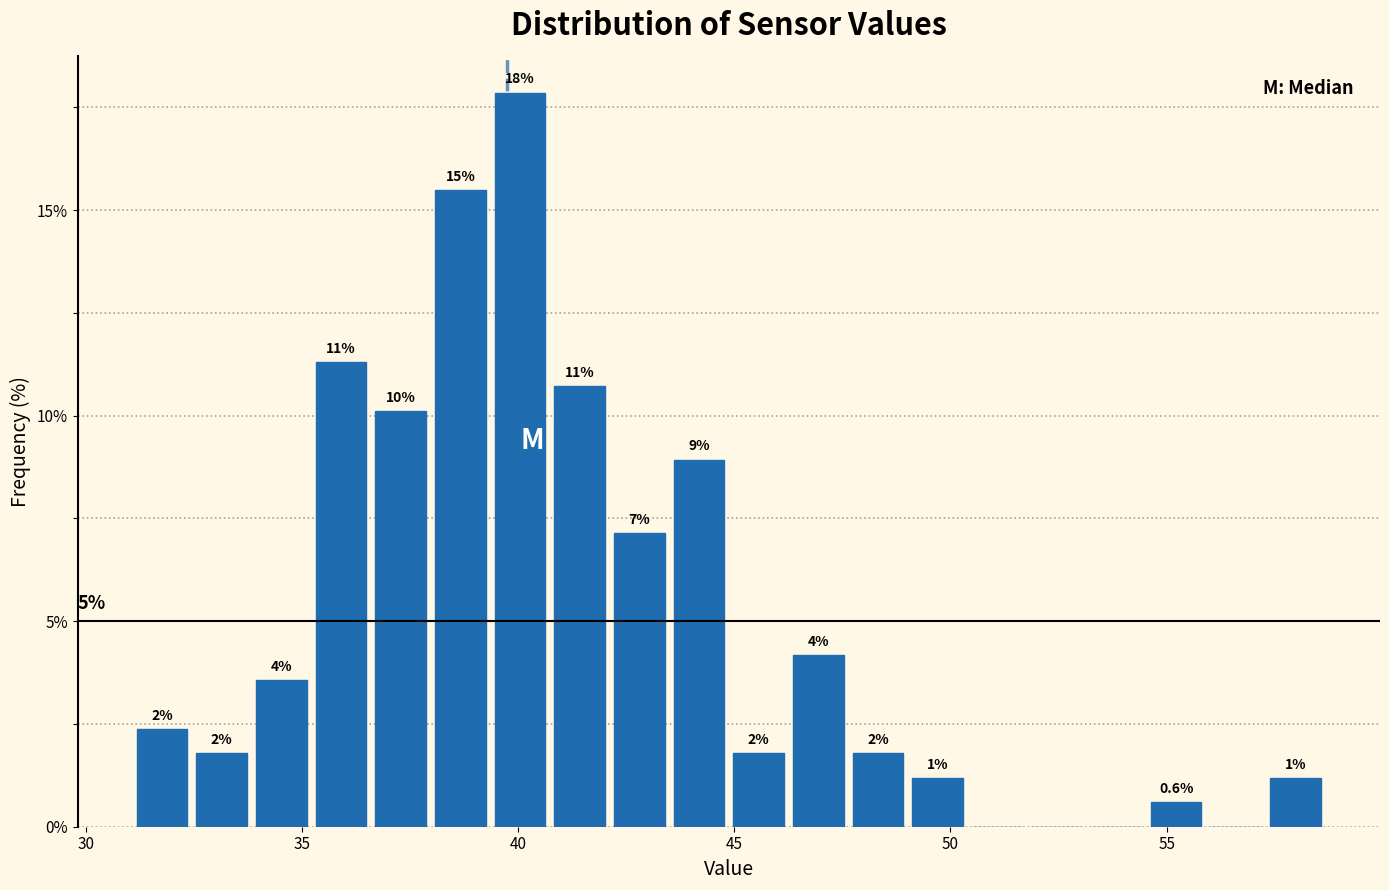

Read against the x-axis, roughly where is the centre of the tallest bar?

40.0